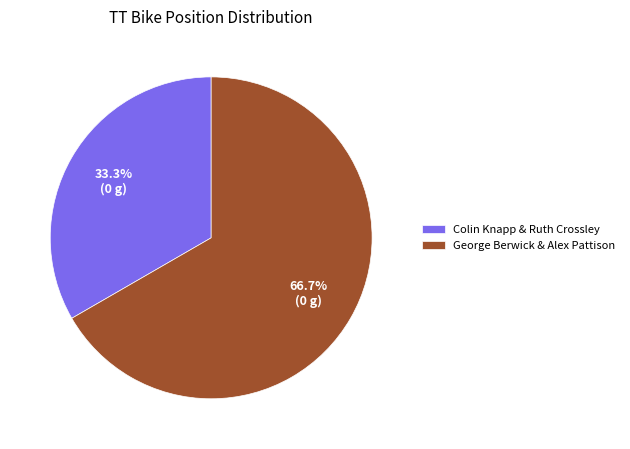

To the nearest percent, what is the difference between the largest and smallest slice percentages?

33%